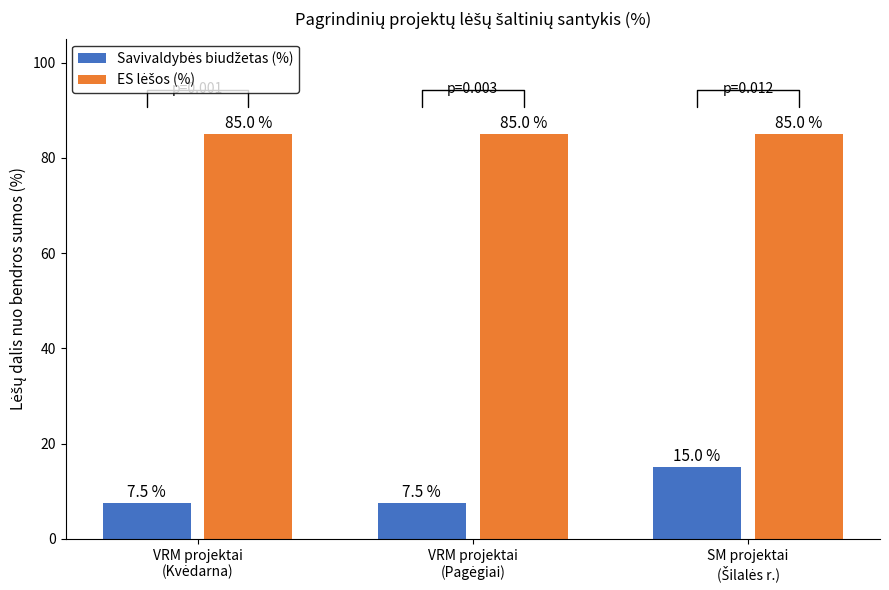

At how many categories does at least one series exceed 71?

3